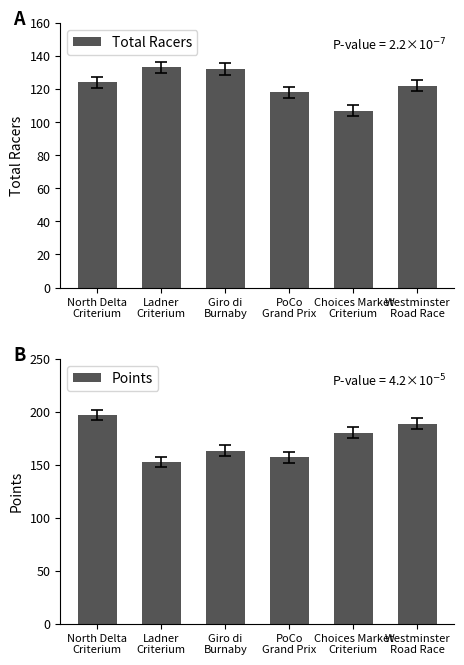

Which label corresponds to the largest value in the chart?

North Delta
Criterium